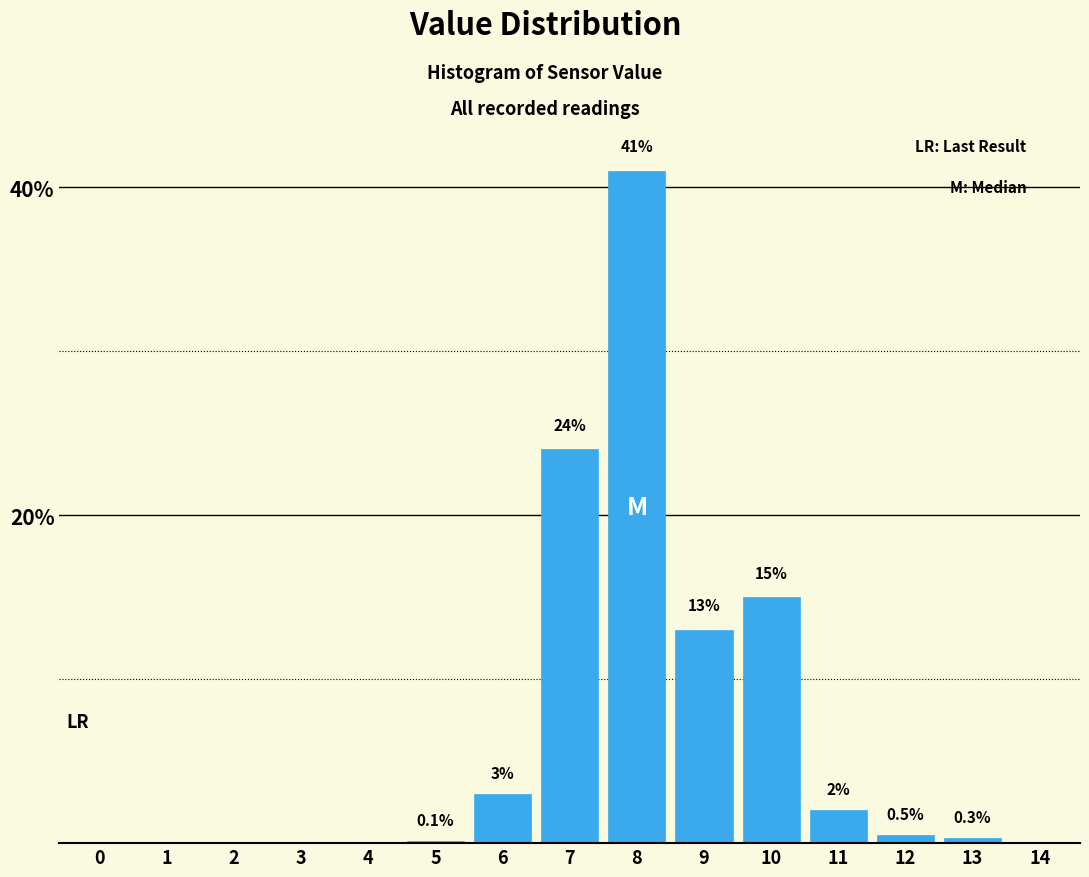

Reading left to right, extract all data points from this chart.

0=0.0	1=0.0	2=0.0	3=0.0	4=0.0	5=0.1	6=3.0	7=24.0	8=41.0	9=13.0	10=15.0	11=2.0	12=0.5	13=0.3	14=0.0